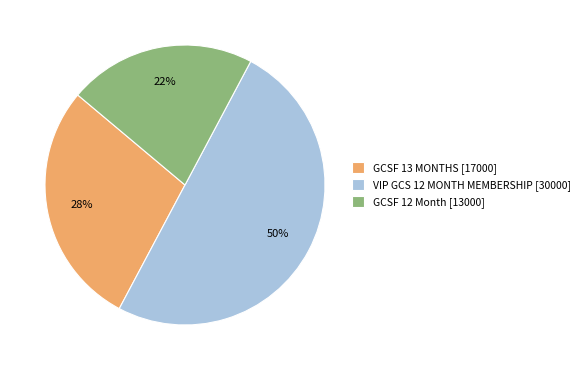

Rank the categories by value from lowest to highest.

GCSF 12 Month, GCSF 13 MONTHS, VIP GCS 12 MONTH MEMBERSHIP